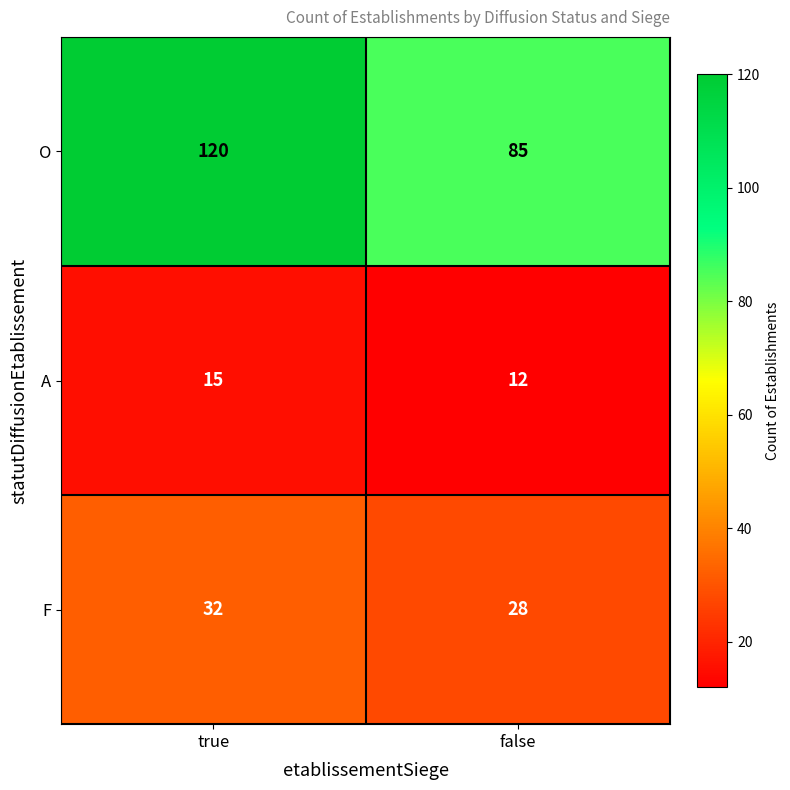

At which label is A closest to 13?

false